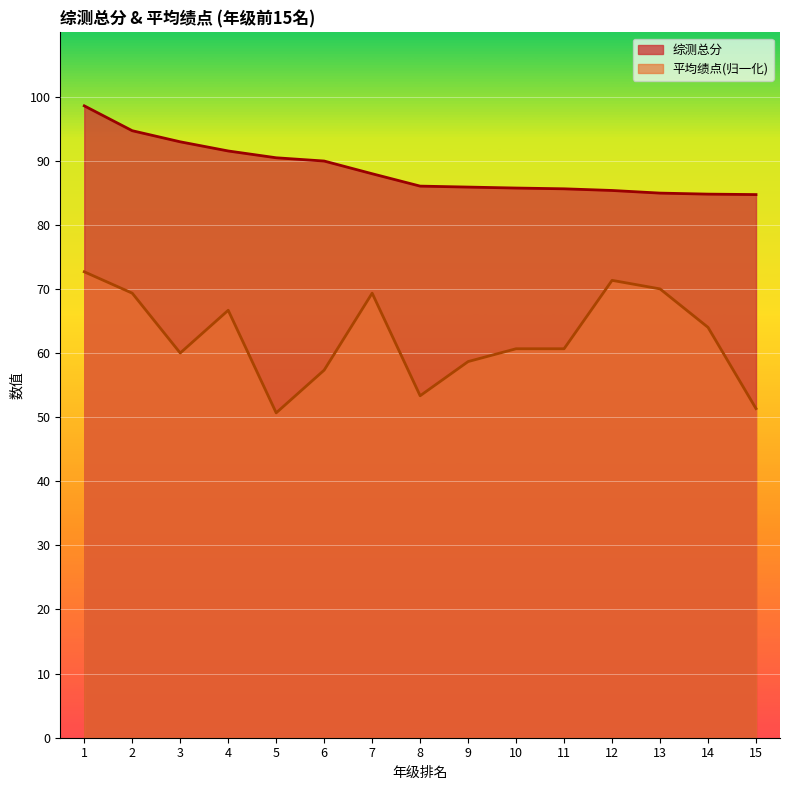

What is the greatest value displayed?

98.5